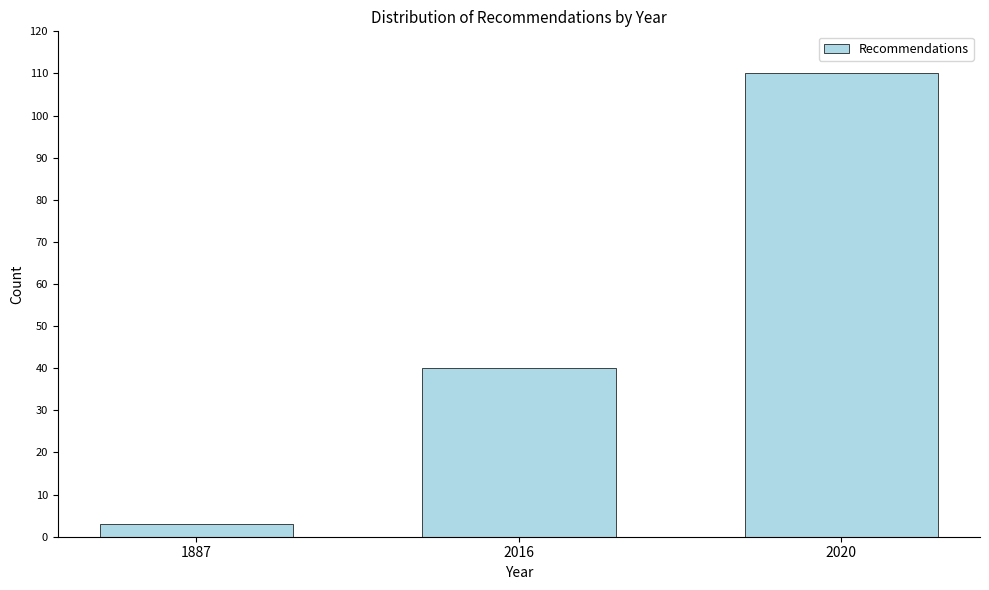

Reading left to right, extract all data points from this chart.

3	40	110